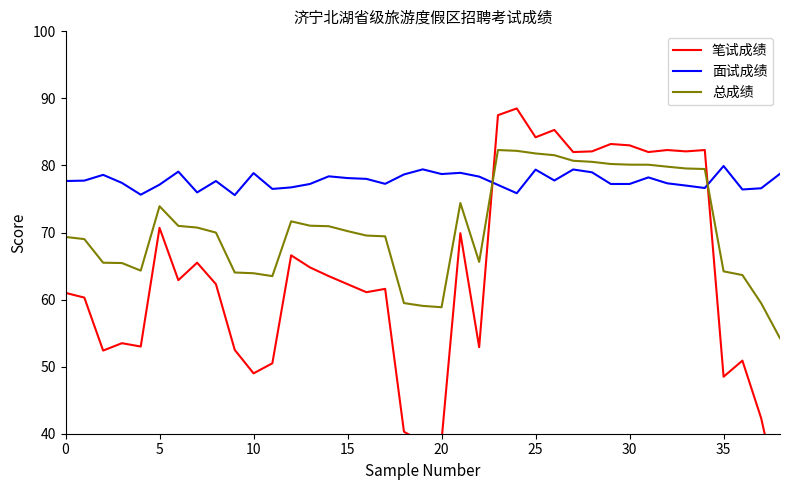

List the series in order of their overall mean, lowest first.

笔试成绩, 总成绩, 面试成绩